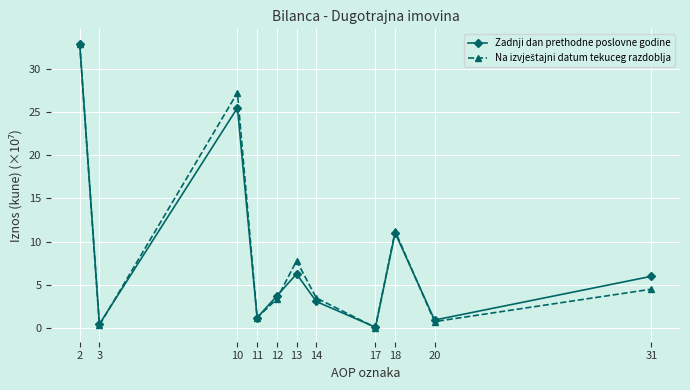

What is the highest value of the Zadnji dan prethodne poslovne godine series?

32.9